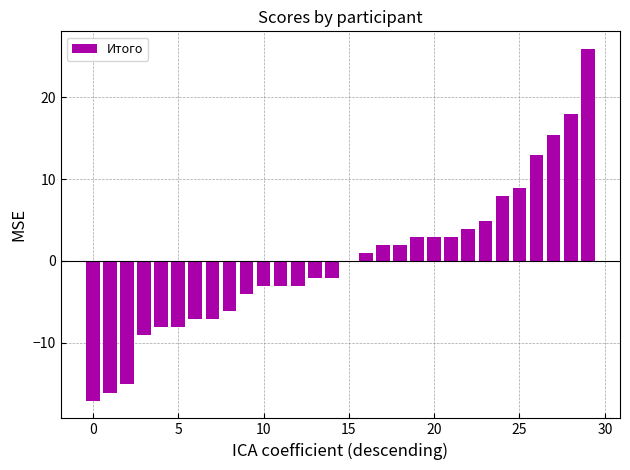

What is the maximum value shown in the chart?

25.9